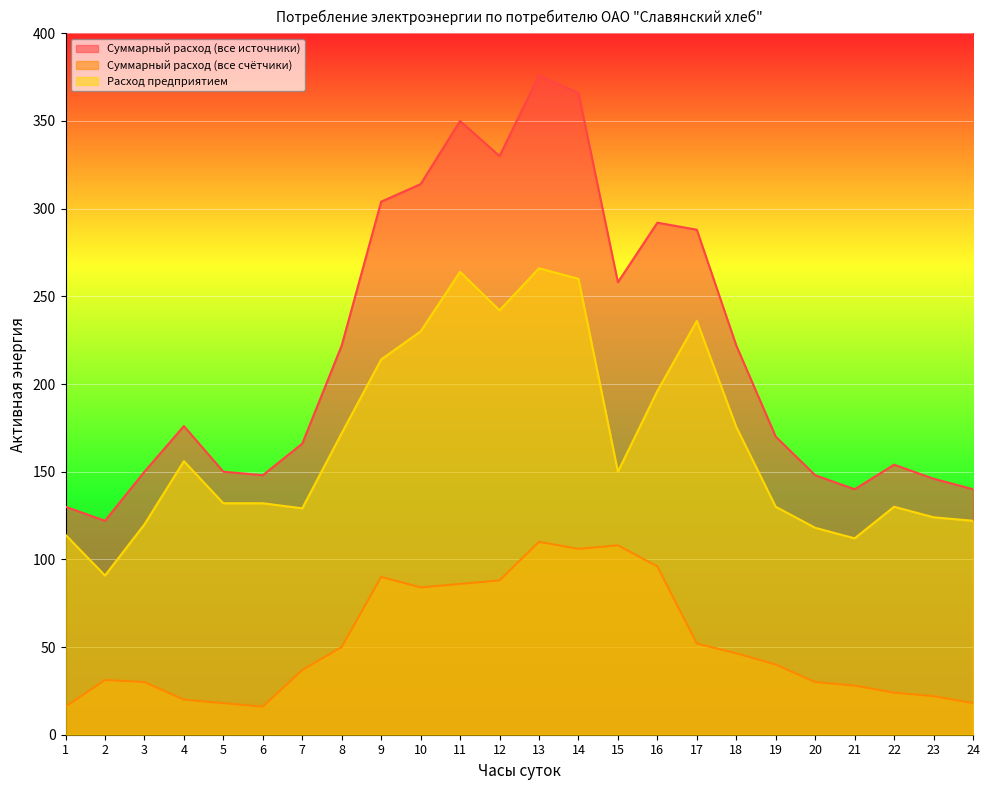

True or false: Суммарный расход (все источники) has more than 1 points higher than both neighbors.

True